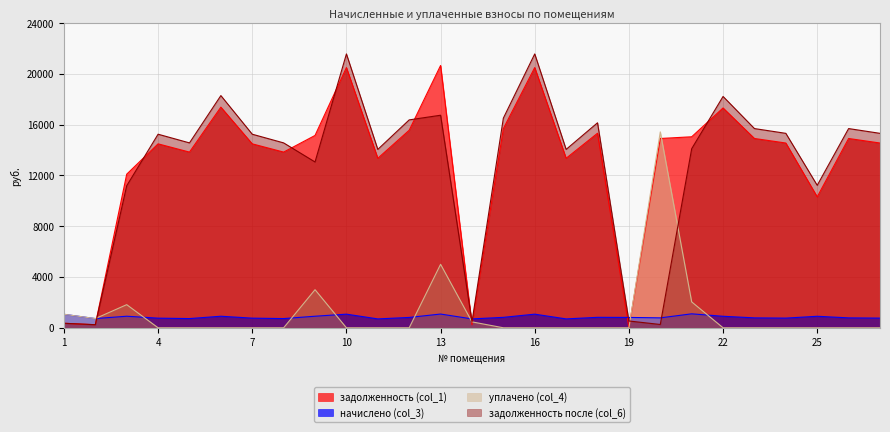

True or false: начислено (col_3) has more than 0 interior local peaks.

True